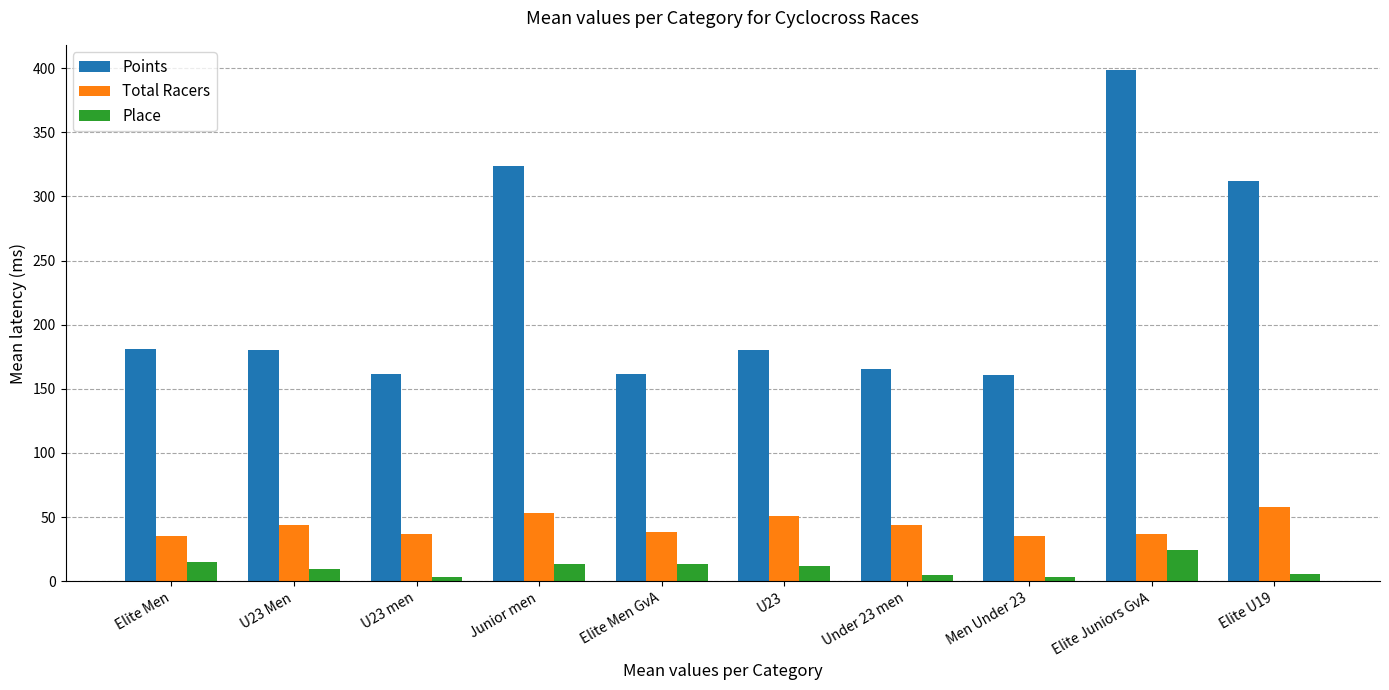

What is the average value of the Place series?

10.5